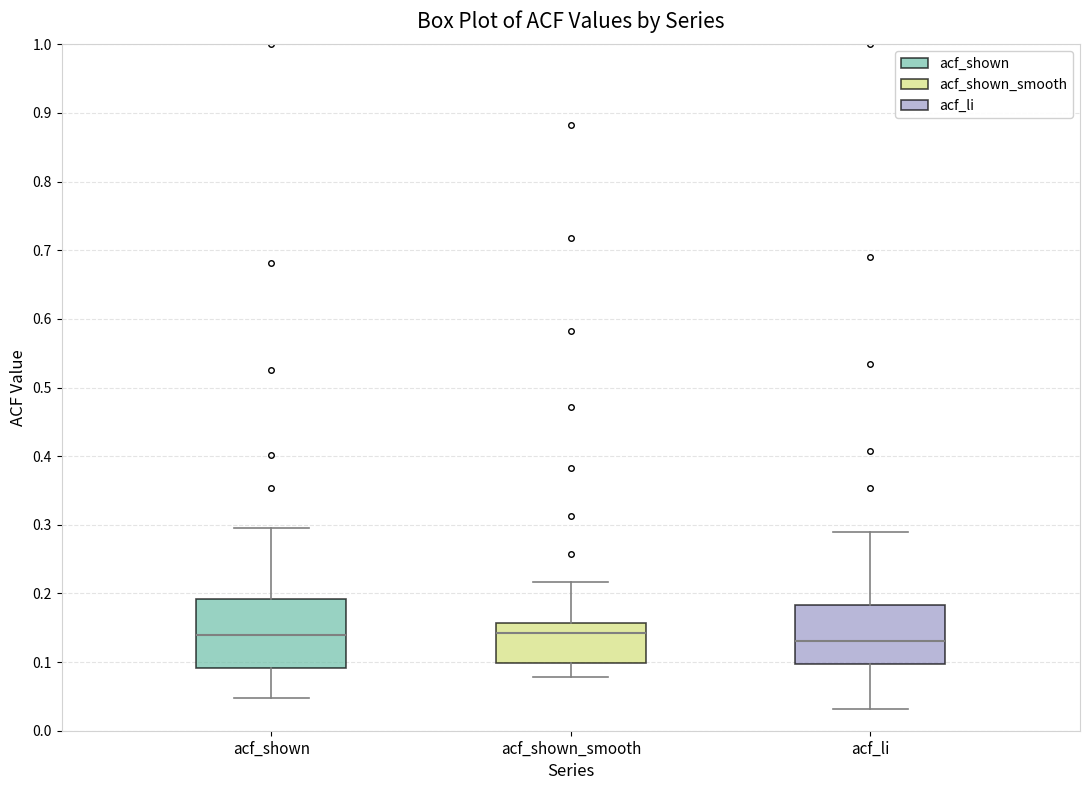

Reading left to right, transcribe this box plot: for each box, give where its median line is, the range the box spans, and where its two whiskers end, as read against the y-axis. The values are not printed on the chart, so give them approximately, as read against the axis.

acf_shown: median 0.14, box 0.09 to 0.19, whiskers 0.05 to 0.30
acf_shown_smooth: median 0.14, box 0.10 to 0.16, whiskers 0.08 to 0.22
acf_li: median 0.13, box 0.10 to 0.18, whiskers 0.03 to 0.29